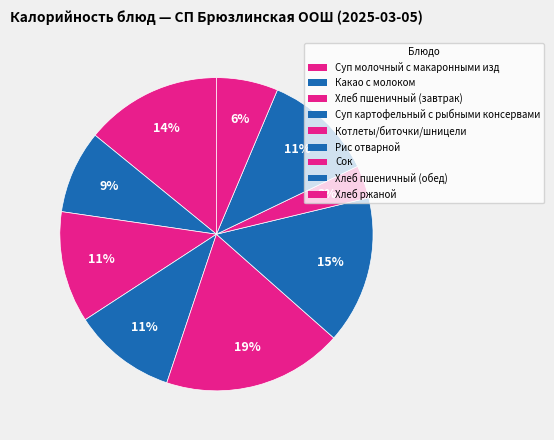

To the nearest percent, what percentage of the pie is Суп картофельный с рыбными консервами?

11%